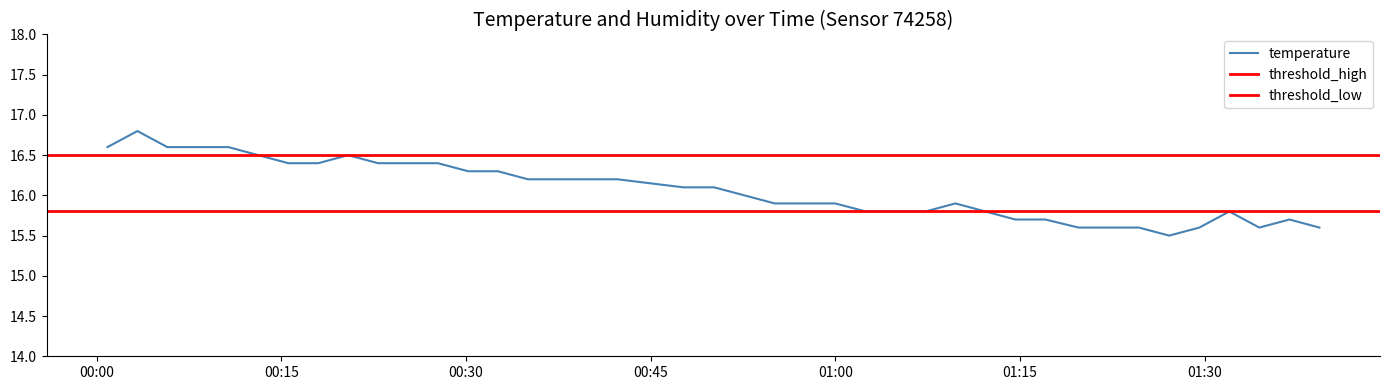

Where is the data nearest to the value 16?

2023-07-13T00:52:37